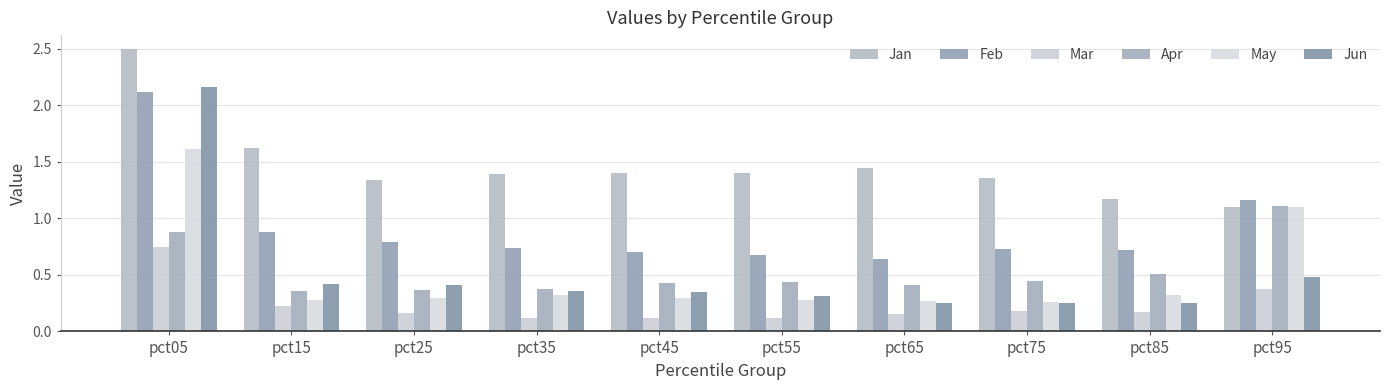

What is the sum of the Jun values at pct65 and pct25?

0.7